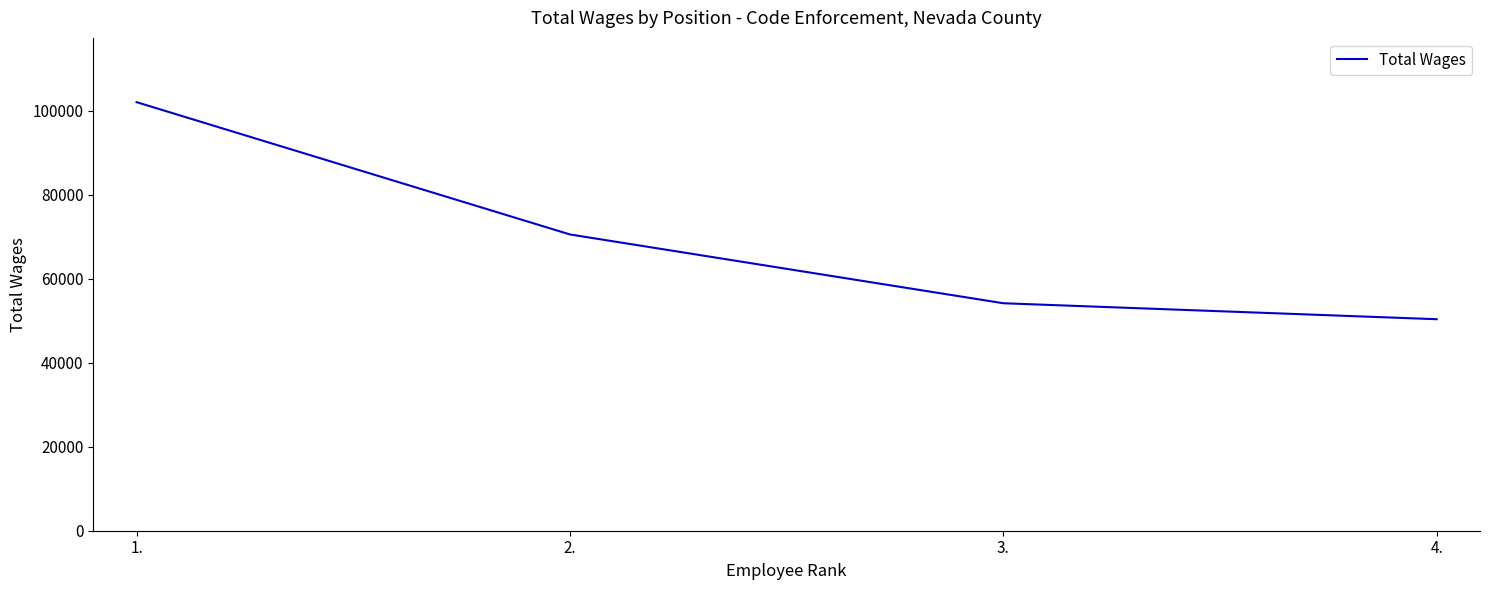

Which has a higher value, 4. or 3.?

3.